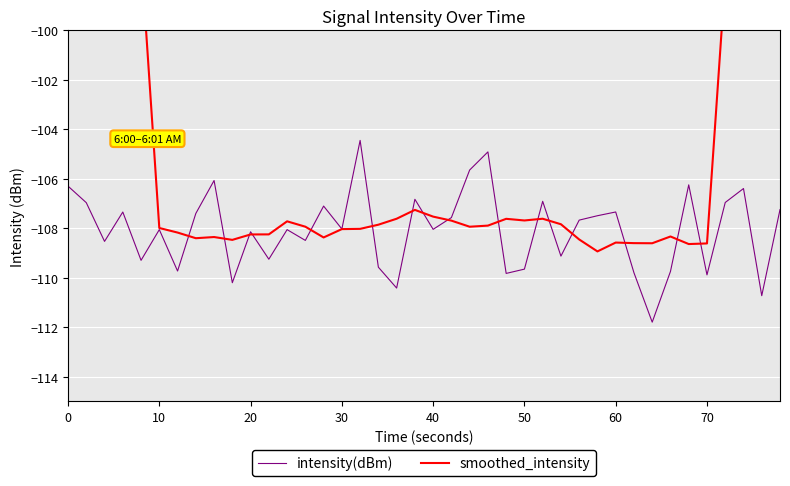

In intensity(dBm), how many points are higher than both neighbors (excluding endpoints)?

13